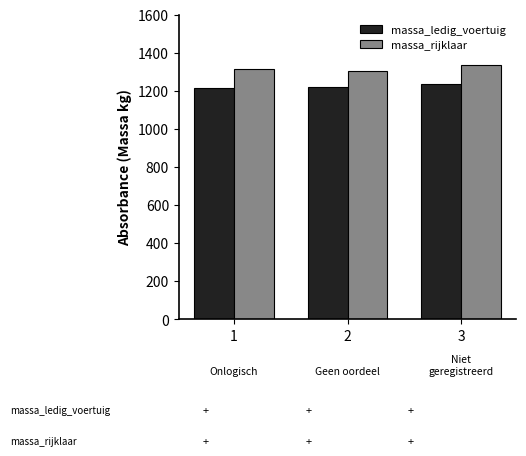

At which category is the sum across all series the highest?

3